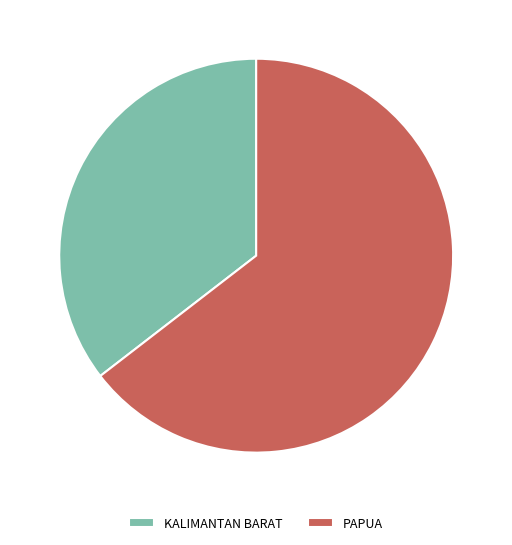

Rank the categories by value from lowest to highest.

KALIMANTAN BARAT, PAPUA